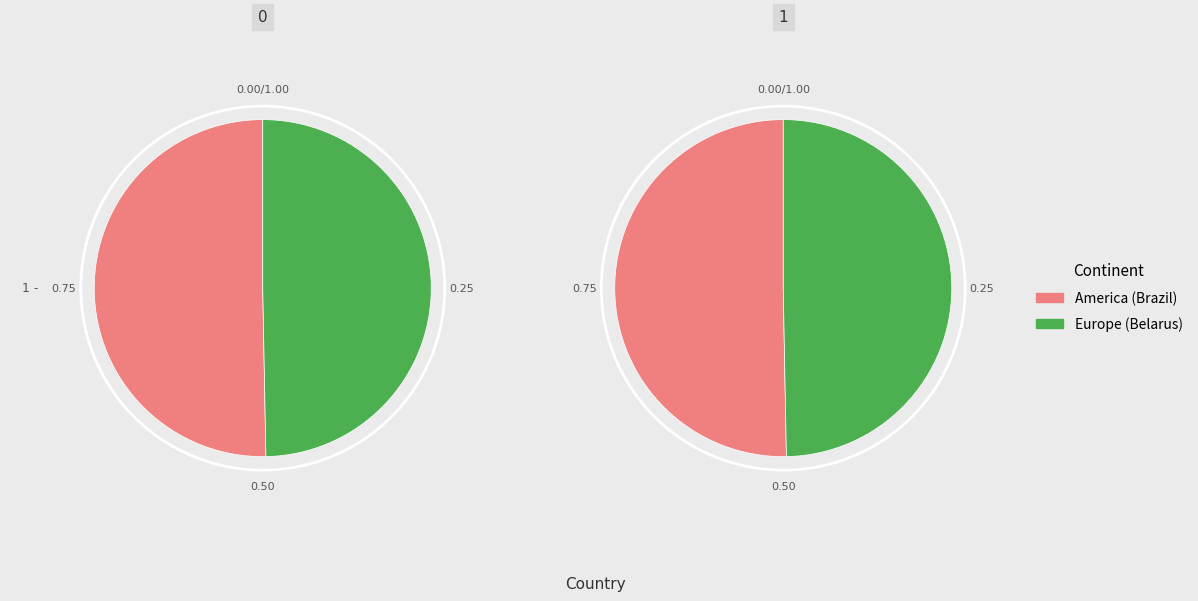

What is the smallest slice in the pie chart?

Belarus